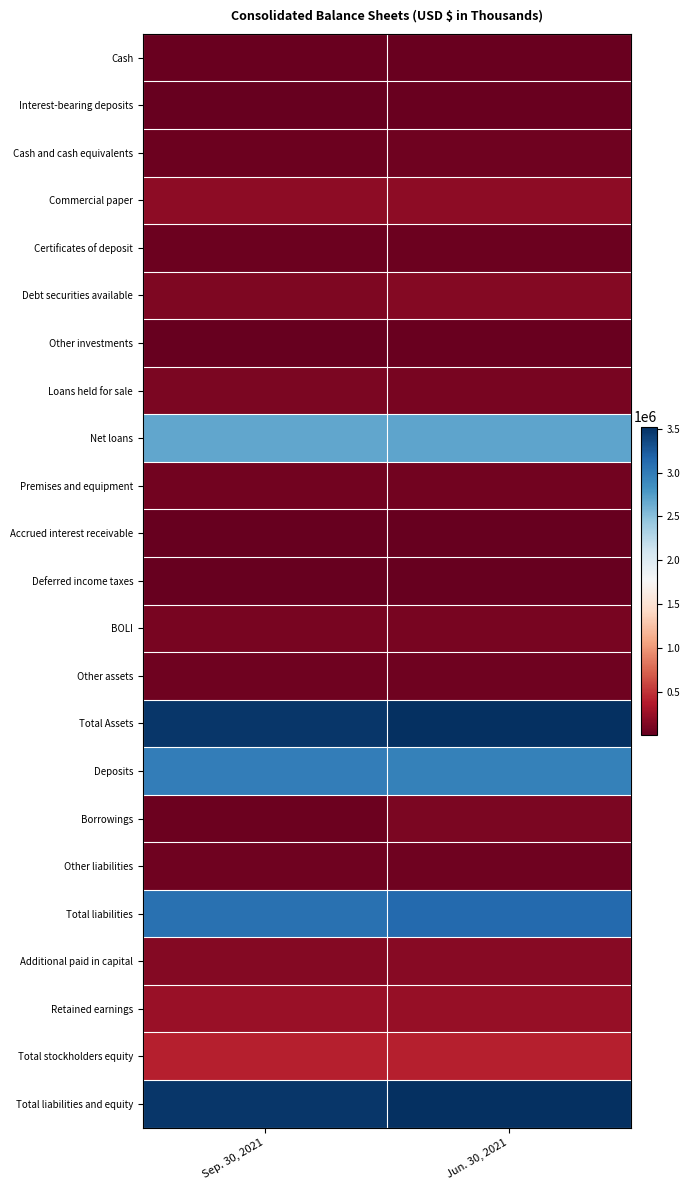

Which label corresponds to the smallest value in the chart?

Jun. 30, 2021